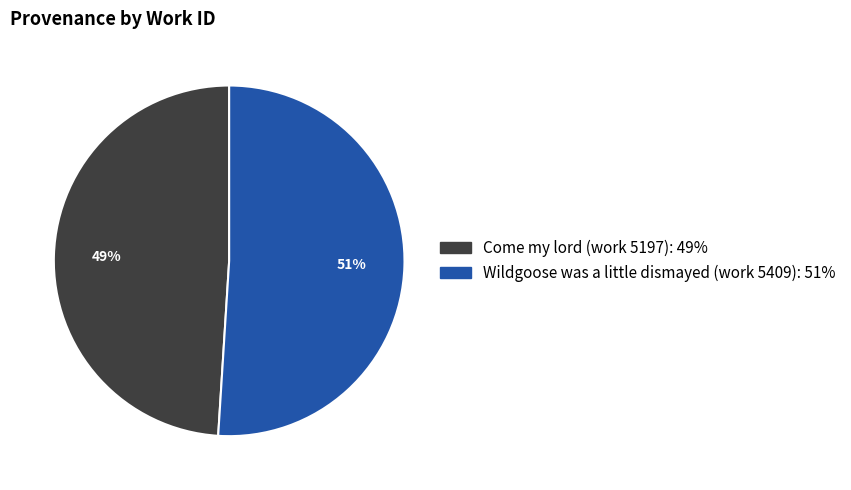

Rank the categories by value from highest to lowest.

Wildgoose was a little dismayed (work 5409), Come my lord (work 5197)